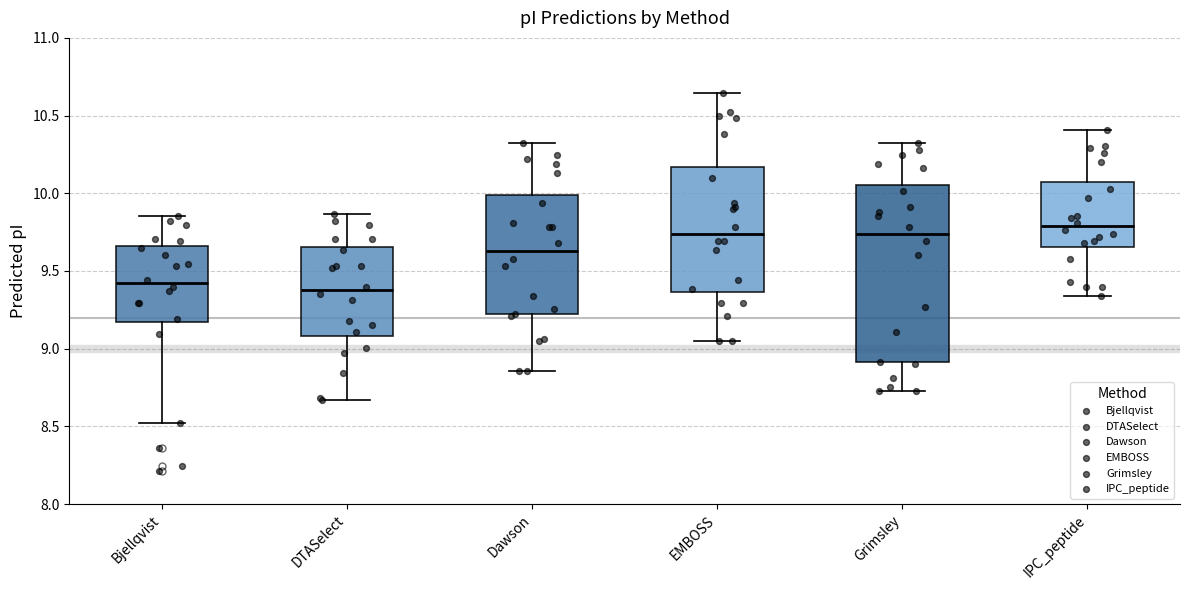

Reading left to right, transcribe this box plot: for each box, give where its median line is, the range the box spans, and where its two whiskers end, as read against the y-axis. The values are not printed on the chart, so give them approximately, as read against the axis.

Bjellqvist: median 9.40, box 9.15 to 9.65, whiskers 8.50 to 9.85
DTASelect: median 9.40, box 9.10 to 9.65, whiskers 8.65 to 9.85
Dawson: median 9.65, box 9.20 to 10.00, whiskers 8.85 to 10.30
EMBOSS: median 9.75, box 9.35 to 10.15, whiskers 9.05 to 10.65
Grimsley: median 9.75, box 8.90 to 10.05, whiskers 8.75 to 10.30
IPC_peptide: median 9.80, box 9.65 to 10.05, whiskers 9.35 to 10.40